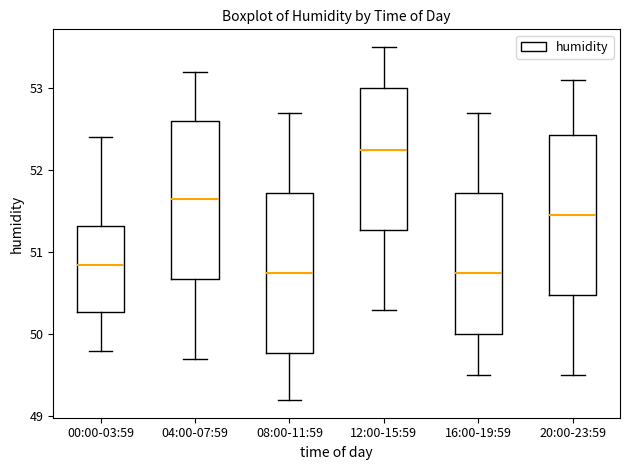

Where does the upper whisker of the box for 08:00-11:59 end on the y-axis? The values are not printed on the chart, so give them approximately, as read against the axis.

52.7